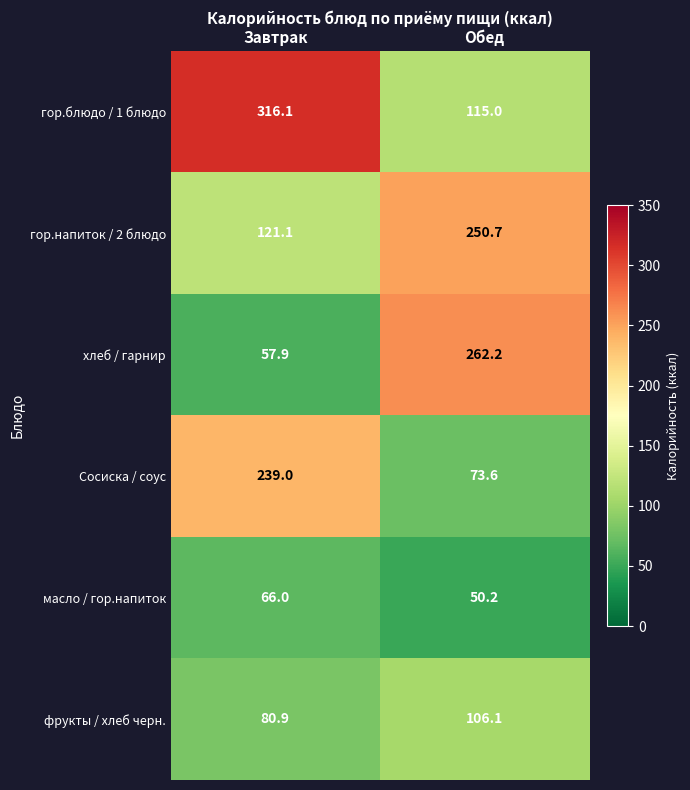

Reading right to left, extract all data points from this chart.

гор.блюдо / 1 блюдо: 115.0	316.1
гор.напиток / 2 блюдо: 250.7	121.1
хлеб / гарнир: 262.2	57.9
Сосиска / соус: 73.6	239.0
масло / гор.напиток: 50.2	66.0
фрукты / хлеб черн.: 106.1	80.9